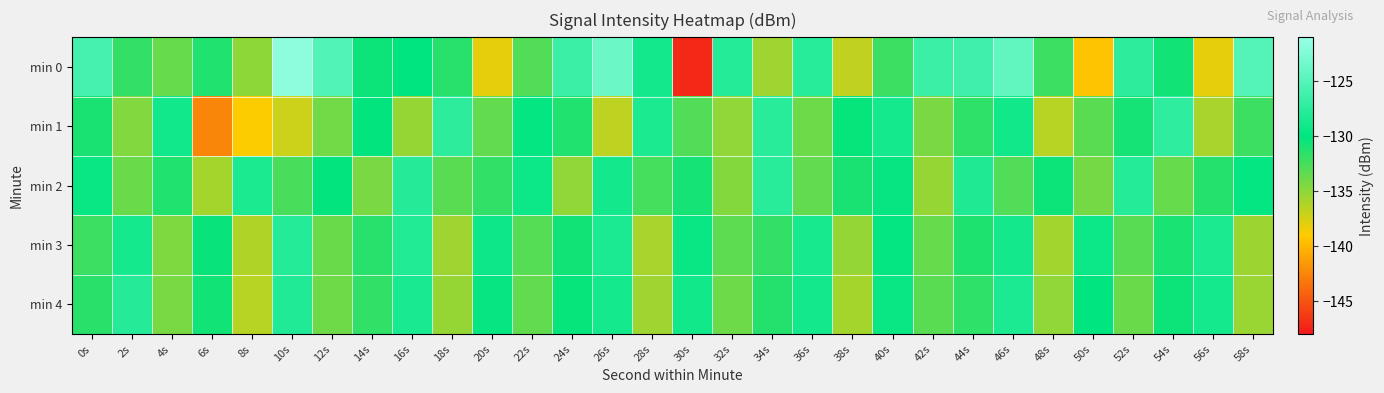

Reading left to right, transcribe all the data shown in this chart.

min 0: 0s=-125.9	2s=-131.8	4s=-133.6	6s=-131.2	8s=-134.9	10s=-121.7	12s=-125.1	14s=-130.4	16s=-129.9	18s=-131.4	20s=-138.1	22s=-132.8	24s=-126.5	26s=-123.7	28s=-128.9	30s=-147.2	32s=-127.9	34s=-135.6	36s=-127.6	38s=-136.8	40s=-132.2	42s=-126.5	44s=-126.2	46s=-124.3	48s=-132.1	50s=-139.4	52s=-127.4	54s=-130.6	56s=-138.2	58s=-125.0
min 1: 0s=-131.0	2s=-134.6	4s=-128.9	6s=-142.5	8s=-138.8	10s=-137.2	12s=-134.0	14s=-130.2	16s=-135.3	18s=-127.4	20s=-133.5	22s=-129.8	24s=-131.2	26s=-136.7	28s=-128.4	30s=-132.9	32s=-135.1	34s=-127.6	36s=-133.8	38s=-130.2	40s=-128.7	42s=-134.3	44s=-131.6	46s=-129.1	48s=-136.5	50s=-133.2	52s=-130.8	54s=-127.3	56s=-135.9	58s=-132.1
min 2: 0s=-129.5	2s=-133.7	4s=-131.2	6s=-135.8	8s=-128.4	10s=-132.6	12s=-130.1	14s=-134.3	16s=-127.8	18s=-133.2	20s=-131.7	22s=-129.3	24s=-135.1	26s=-128.9	28s=-132.4	30s=-130.8	32s=-134.7	34s=-127.6	36s=-133.5	38s=-131.0	40s=-129.7	42s=-135.3	44s=-128.2	46s=-132.9	48s=-130.4	50s=-134.1	52s=-127.9	54s=-133.6	56s=-131.3	58s=-129.8
min 3: 0s=-132.1	2s=-128.7	4s=-134.5	6s=-130.3	8s=-136.1	10s=-127.9	12s=-133.7	14s=-131.4	16s=-128.0	18s=-135.6	20s=-129.2	22s=-133.0	24s=-130.7	26s=-128.3	28s=-135.9	30s=-129.5	32s=-133.3	34s=-131.8	36s=-128.6	38s=-135.2	40s=-129.8	42s=-133.6	44s=-131.1	46s=-128.9	48s=-135.7	50s=-129.3	52s=-133.1	54s=-130.9	56s=-128.4	58s=-135.5
min 4: 0s=-131.5	2s=-127.8	4s=-134.2	6s=-130.6	8s=-136.4	10s=-128.1	12s=-133.9	14s=-131.7	16s=-128.5	18s=-135.3	20s=-129.7	22s=-133.5	24s=-130.2	26s=-128.8	28s=-135.6	30s=-129.1	32s=-133.8	34s=-131.3	36s=-128.9	38s=-135.8	40s=-129.5	42s=-133.2	44s=-131.6	46s=-128.3	48s=-135.1	50s=-129.9	52s=-133.7	54s=-130.4	56s=-128.7	58s=-135.4